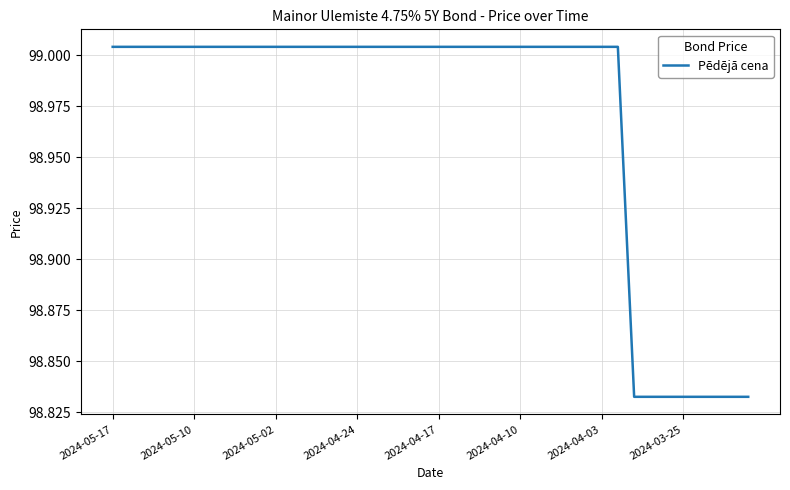

What is the difference between the maximum and minimum values?

0.2